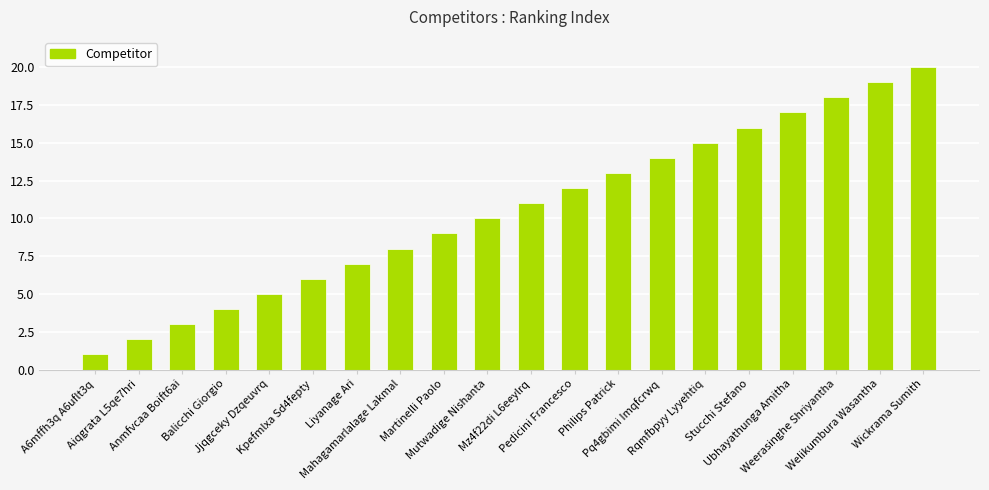

What is the maximum value shown in the chart?

20